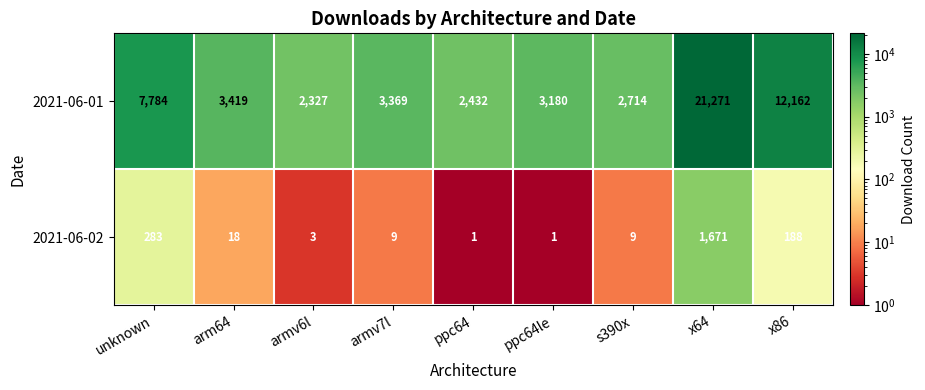

Which series has the widest spread of values?

2021-06-01